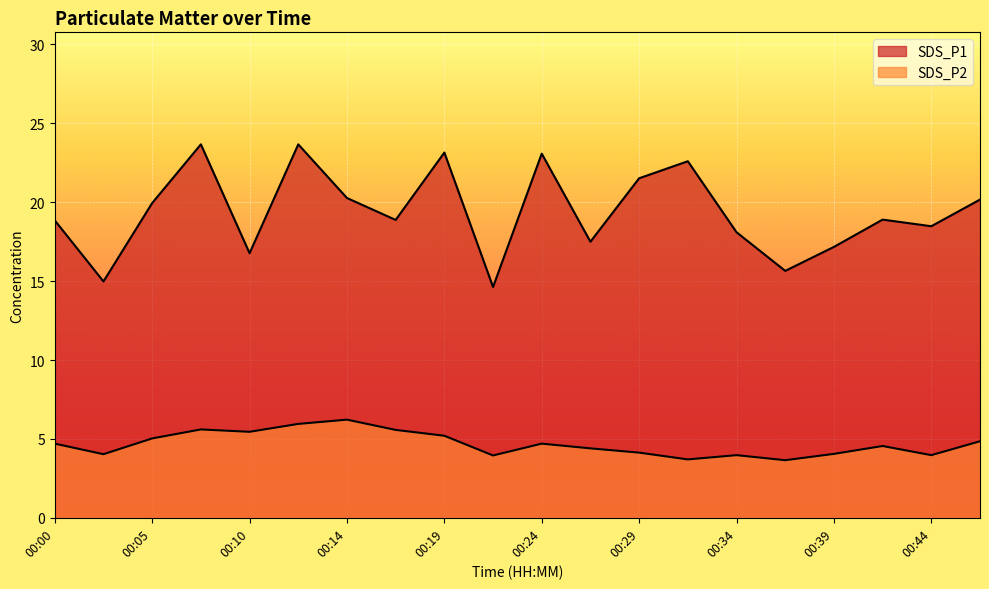

How many categories are shown in the chart?

20